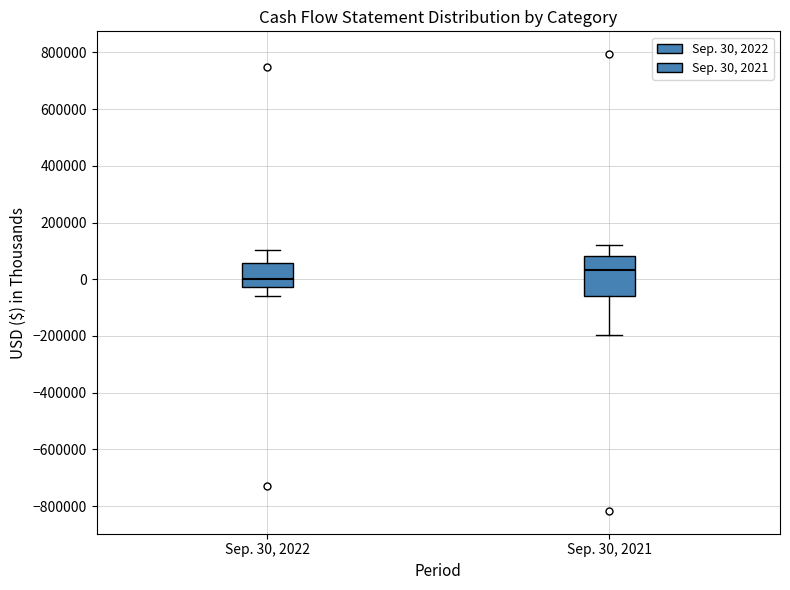

Reading left to right, read every box against the y-axis: the position of its median line, the range the box covers, and the ends of its whiskers. The values are not printed on the chart, so give them approximately, as read against the axis.

Sep. 30, 2022: median 0, box -20000 to 60000, whiskers -60000 to 100000
Sep. 30, 2021: median 40000, box -60000 to 80000, whiskers -200000 to 120000